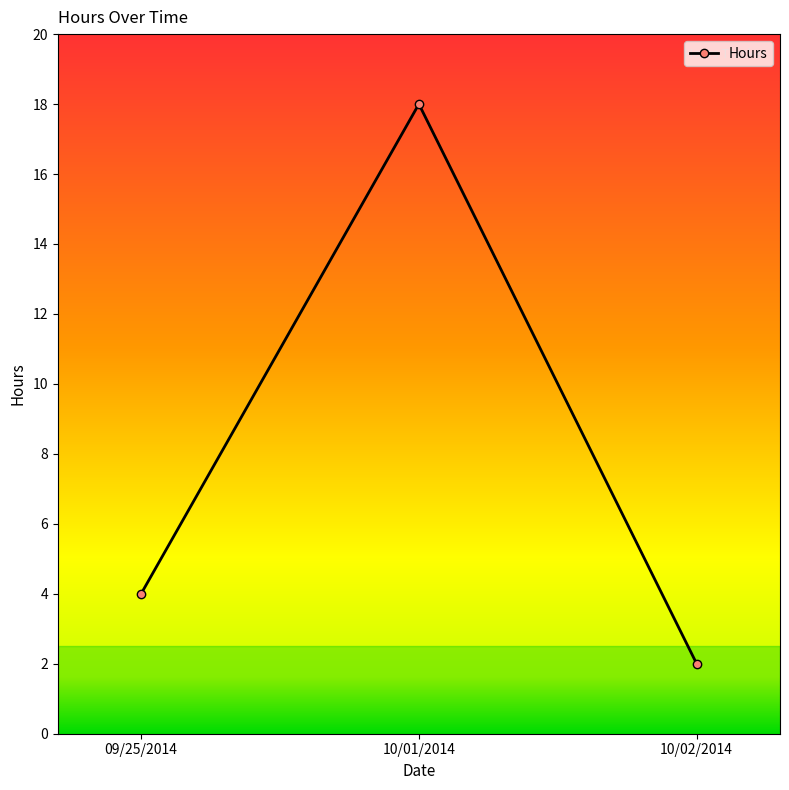

Which has a higher value, 10/01/2014 or 09/25/2014?

10/01/2014